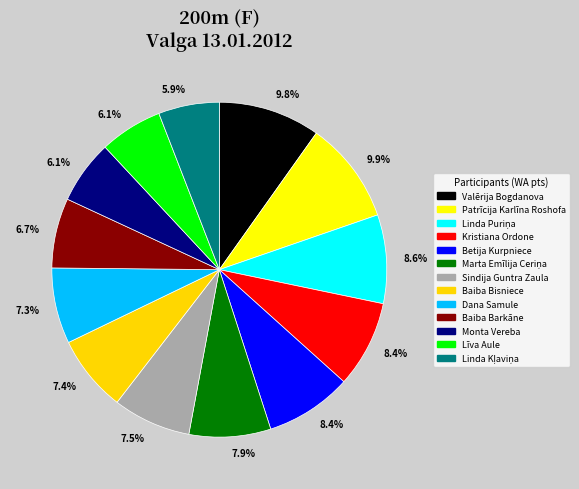

The Kristiana Ordone slice represents 8% of the pie. True or false?

True